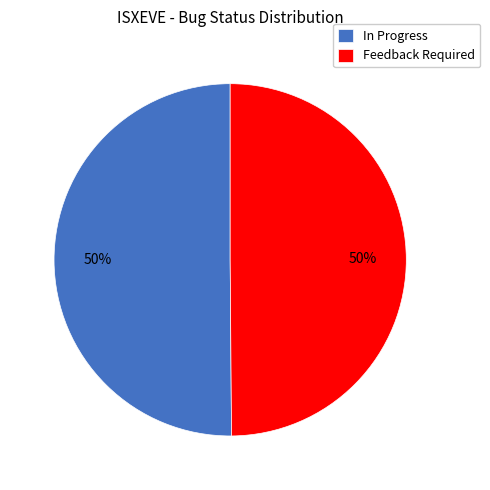

The Feedback Required slice represents 50% of the pie. True or false?

True